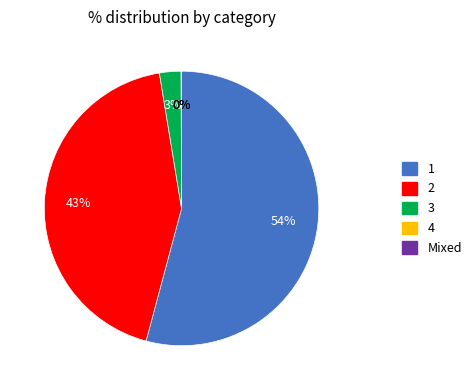

To the nearest percent, what is the difference between the largest and smallest slice percentages?

54%